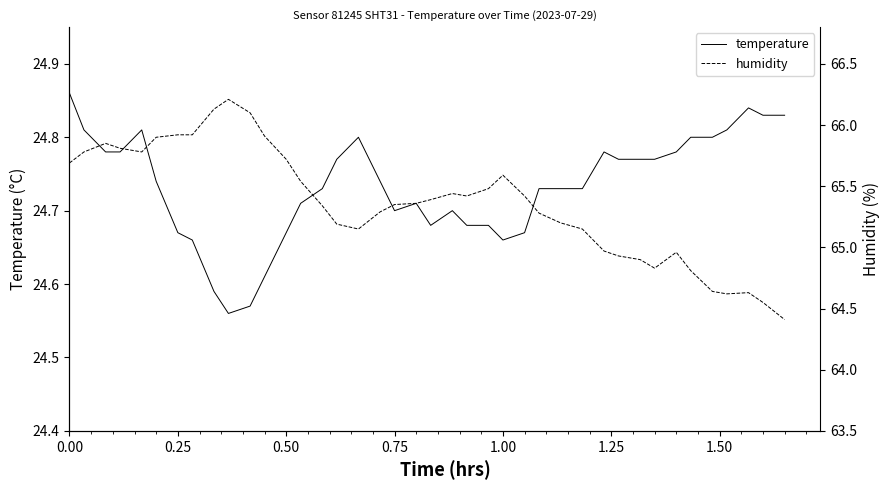

Is it true that temperature equals 40.7 at 0.75?

False